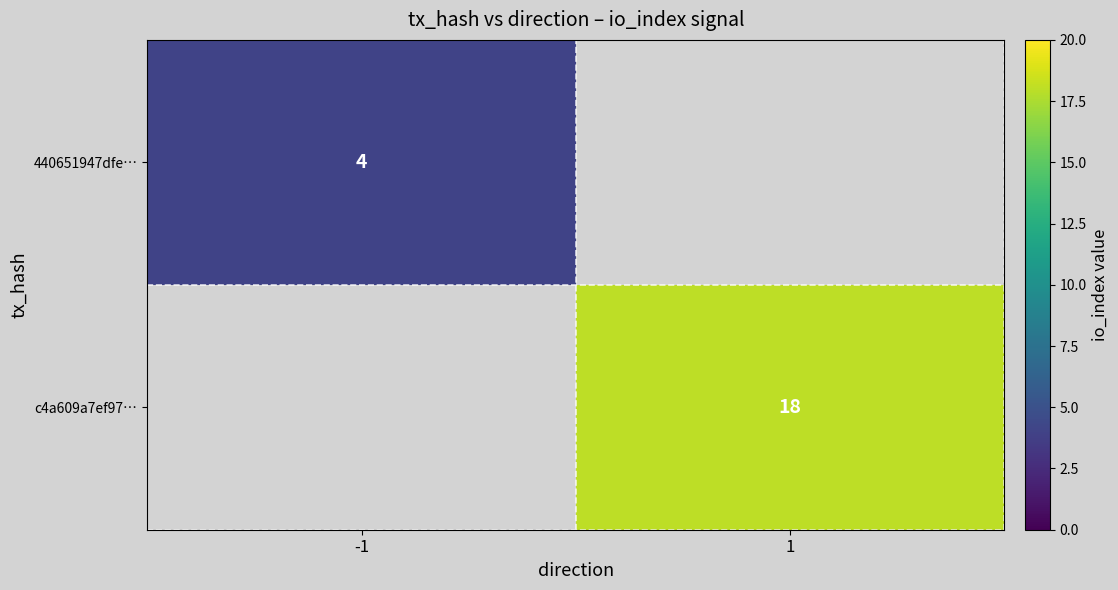

List the labels in order of 440651947dfe… value, smallest first.

-1, 1